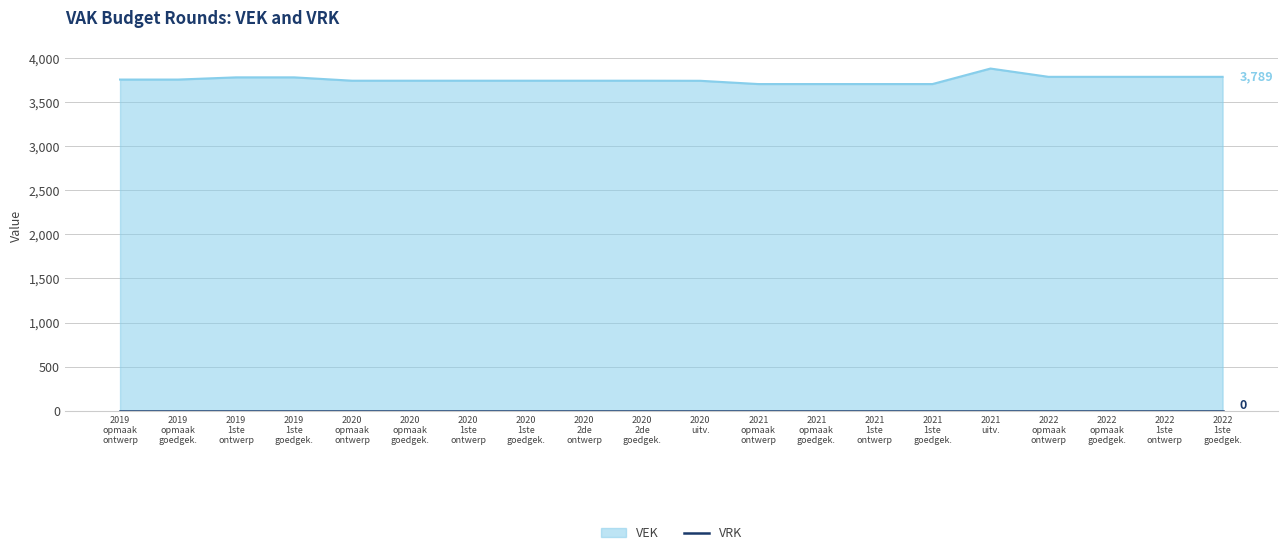

What is the sum of all values?

75163